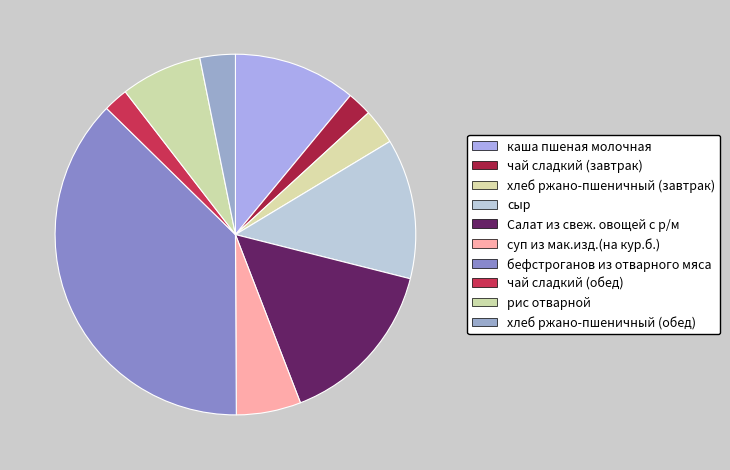

Approximately how many times larger is the value at чай сладкий (обед) compared to бефстроганов из отварного мяса?

0.1